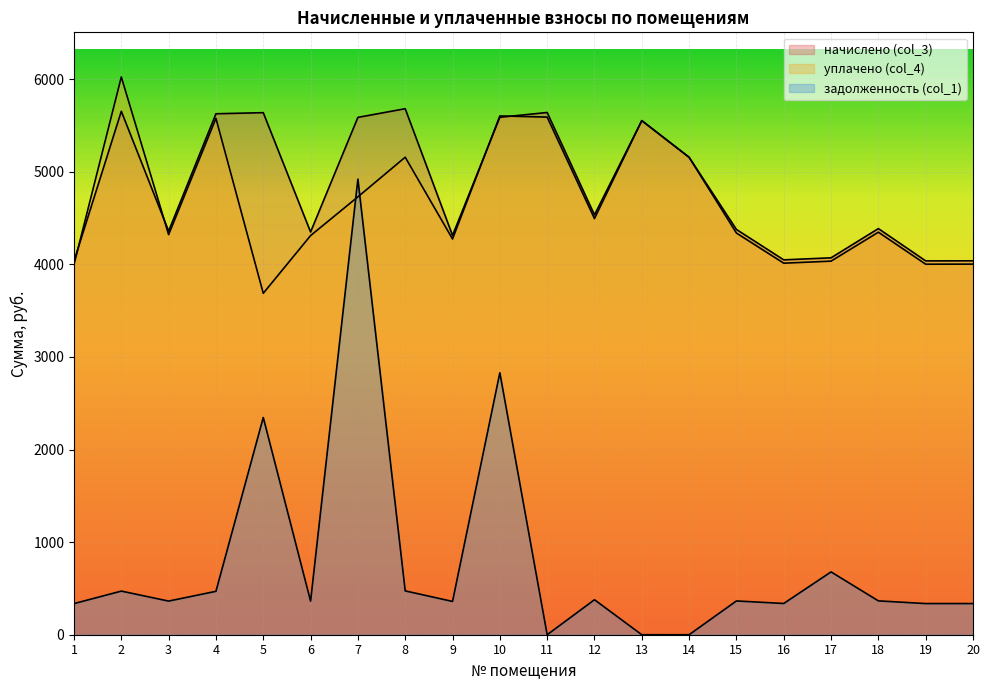

Reading left to right, list all the values displayed in this chart.

начислено (col_3): 1=4033.9	2=5652.0	3=4358.6	4=5625.2	5=5637.2	6=4348.4	7=5586.4	8=5679.8	9=4311.5	10=5587.3	11=5639.0	12=4533.5	13=5551.2	14=5155.6	15=4376.2	16=4047.7	17=4069.9	18=4385.4	19=4036.7	20=4037.5
уплачено (col_4): 1=3998.2	2=6022.8	3=4320.0	4=5575.4	5=3686.8	6=4309.9	7=4728.1	8=5156.2	9=4273.3	10=5601.8	11=5589.1	12=4493.3	13=5551.2	14=5155.0	15=4337.4	16=4011.8	17=4033.8	18=4346.5	19=4000.9	20=4001.7
задолженность (col_1): 1=336.2	2=471.0	3=363.2	4=468.8	5=2345.6	6=362.4	7=4919.8	8=473.3	9=359.3	10=2828.7	11=0.0	12=377.8	13=0.0	14=0.0	15=364.7	16=337.3	17=678.3	18=365.4	19=336.4	20=336.5